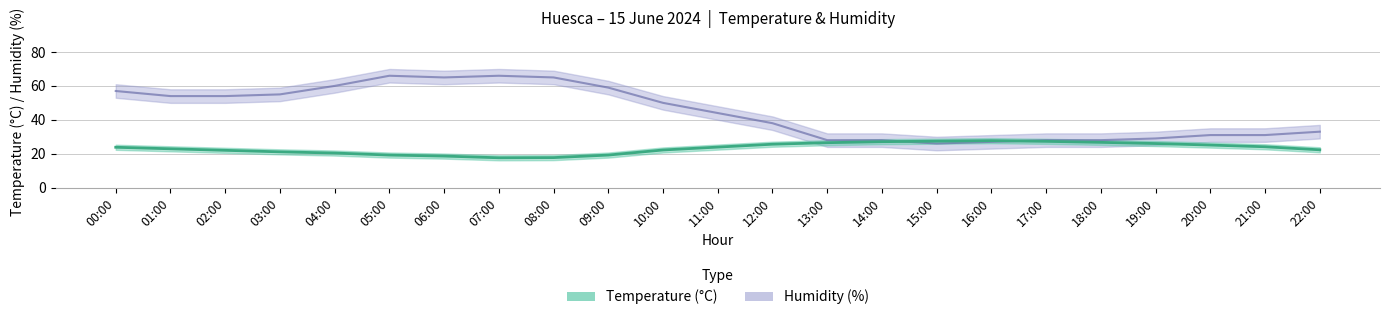

Which series has the largest total across all categories?

Humidity (%)